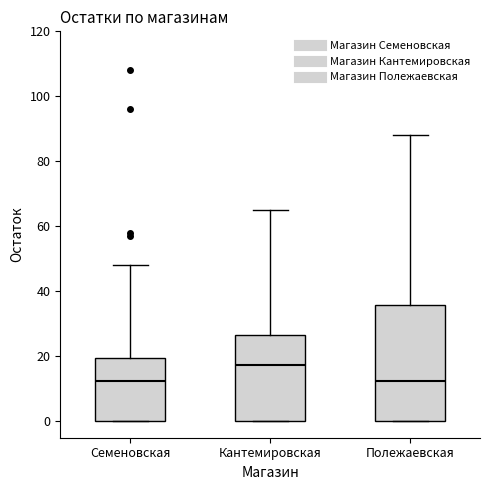

Which box's median line is the highest?

Кантемировская